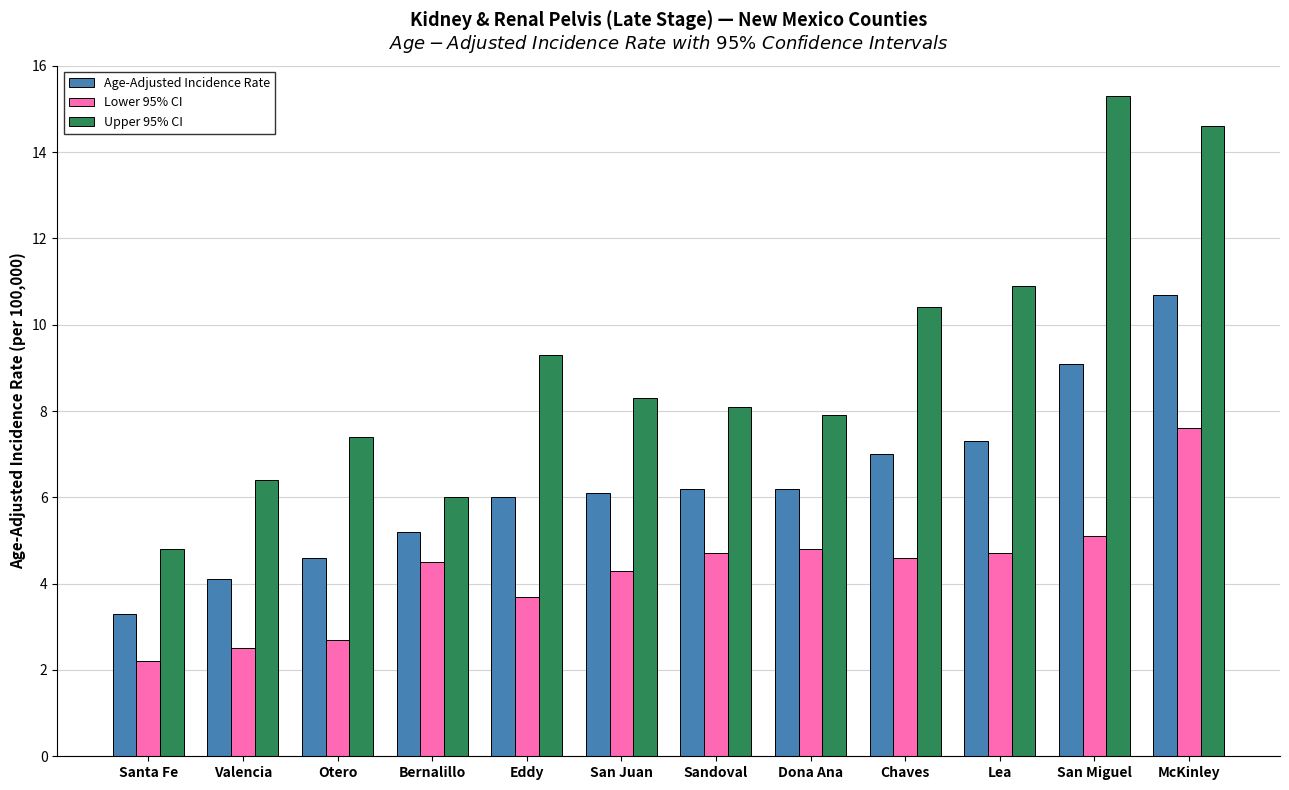

What is the value of the Upper 95% CI bar at the 6th from the left?

8.3